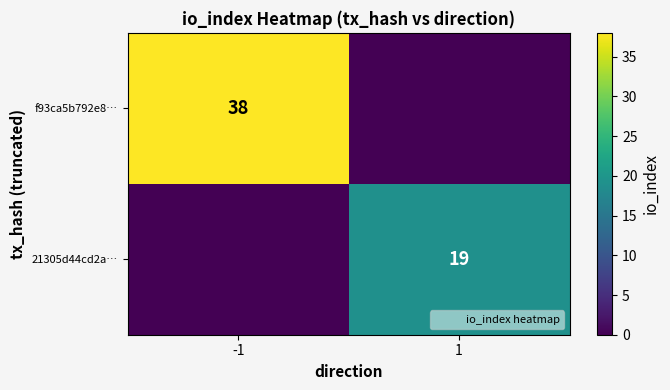

At 1, list the series in order from smallest to largest.

f93ca5b792e8…, 21305d44cd2a…